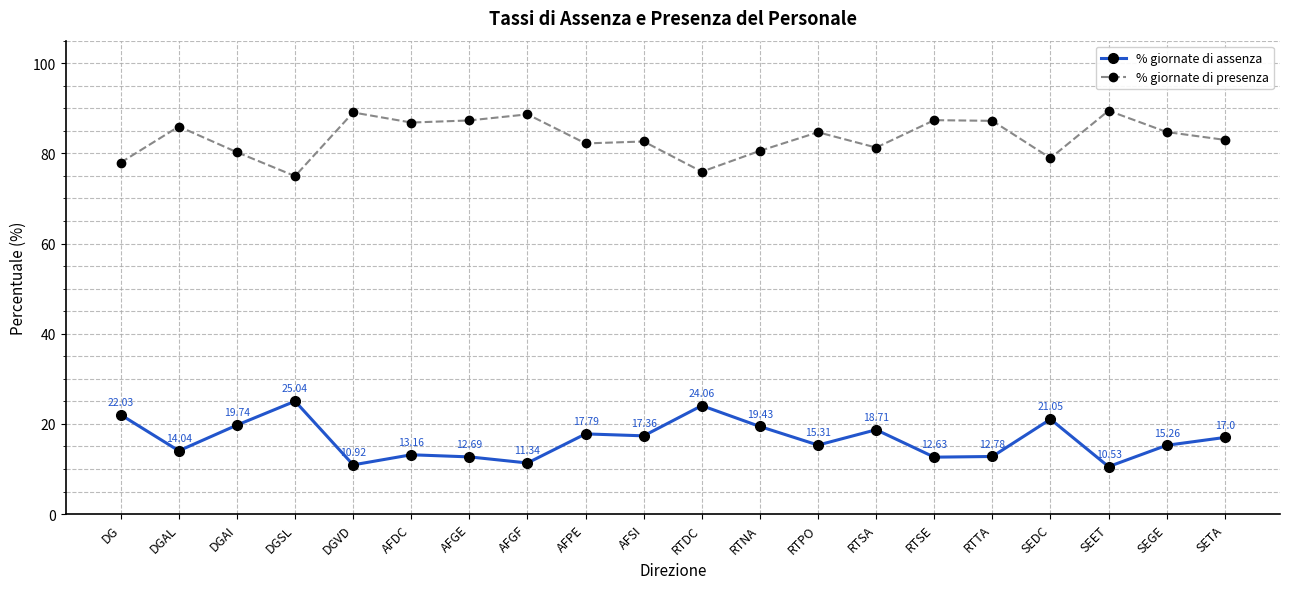

Rank the series by their average value, from lowest to highest.

% giornate di assenza, % giornate di presenza